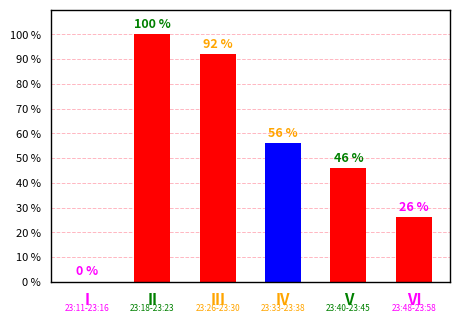

What is the sum of all values?

320